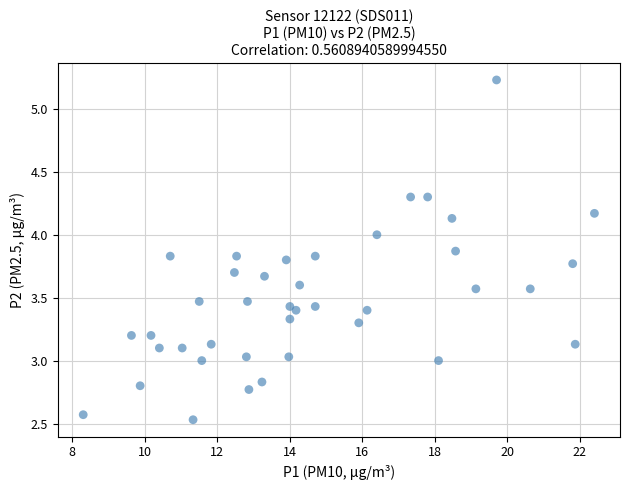

What is the range of Y values (max minus min)?

2.7